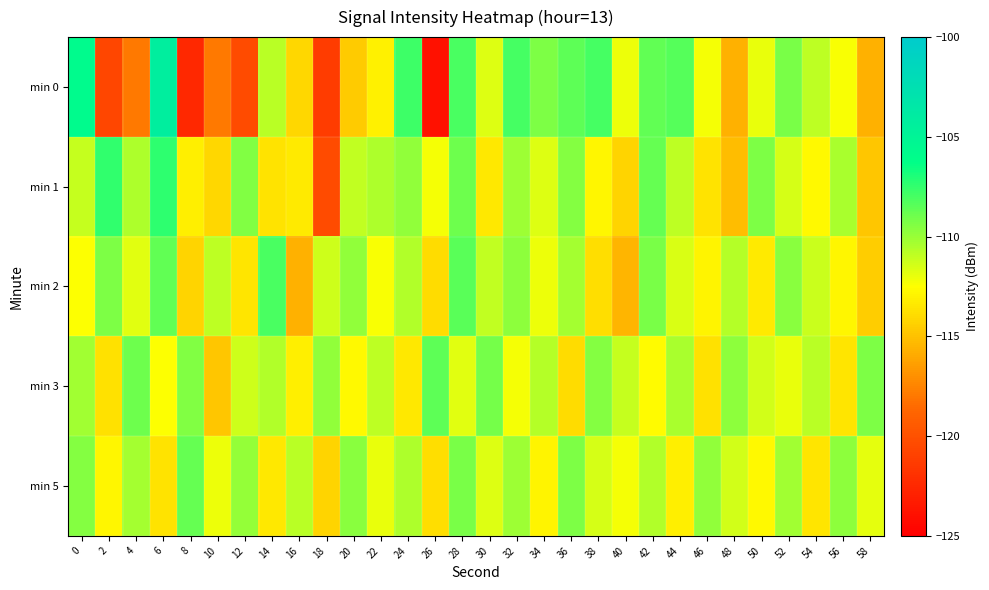

What is the total value across all series at 14?

-556.5